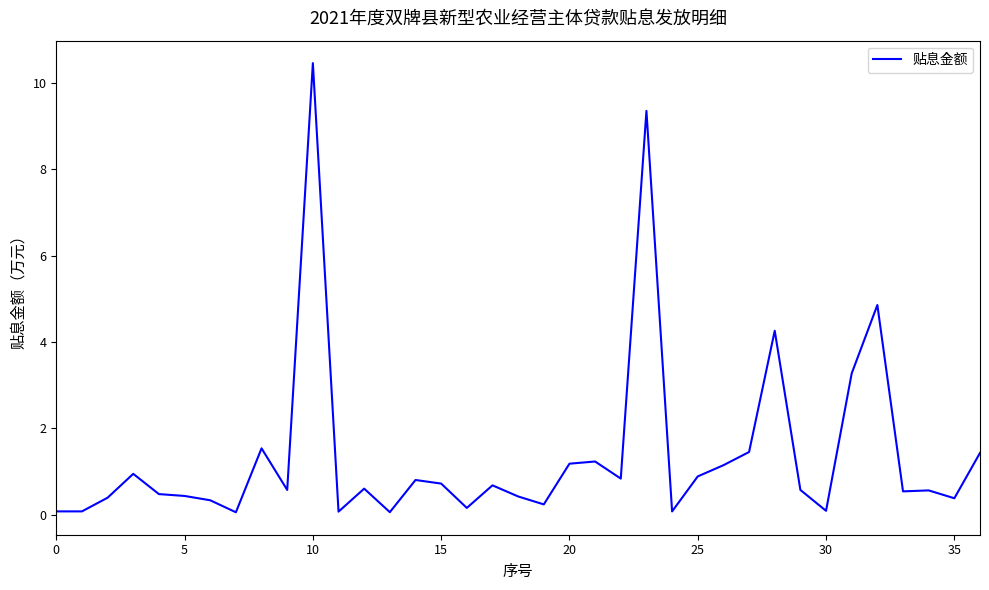

What is the difference between the maximum and minimum values?

10.4